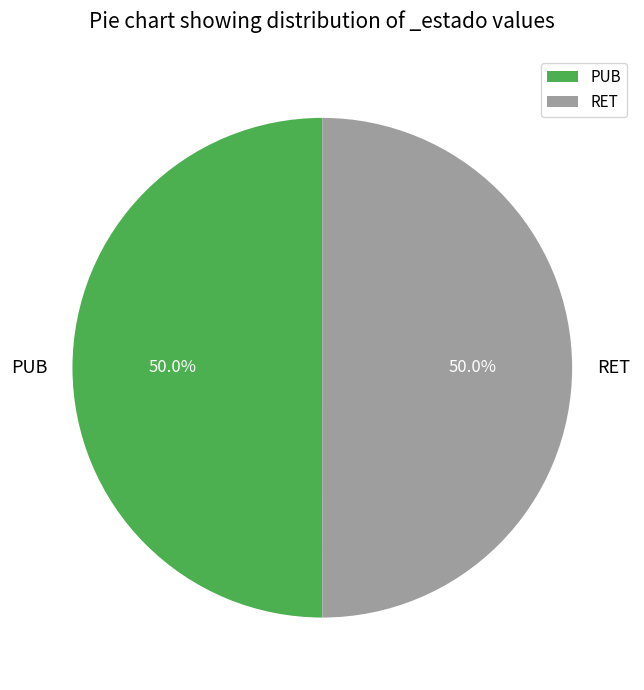

What is the ratio of the value at PUB to the value at RET?

1.0